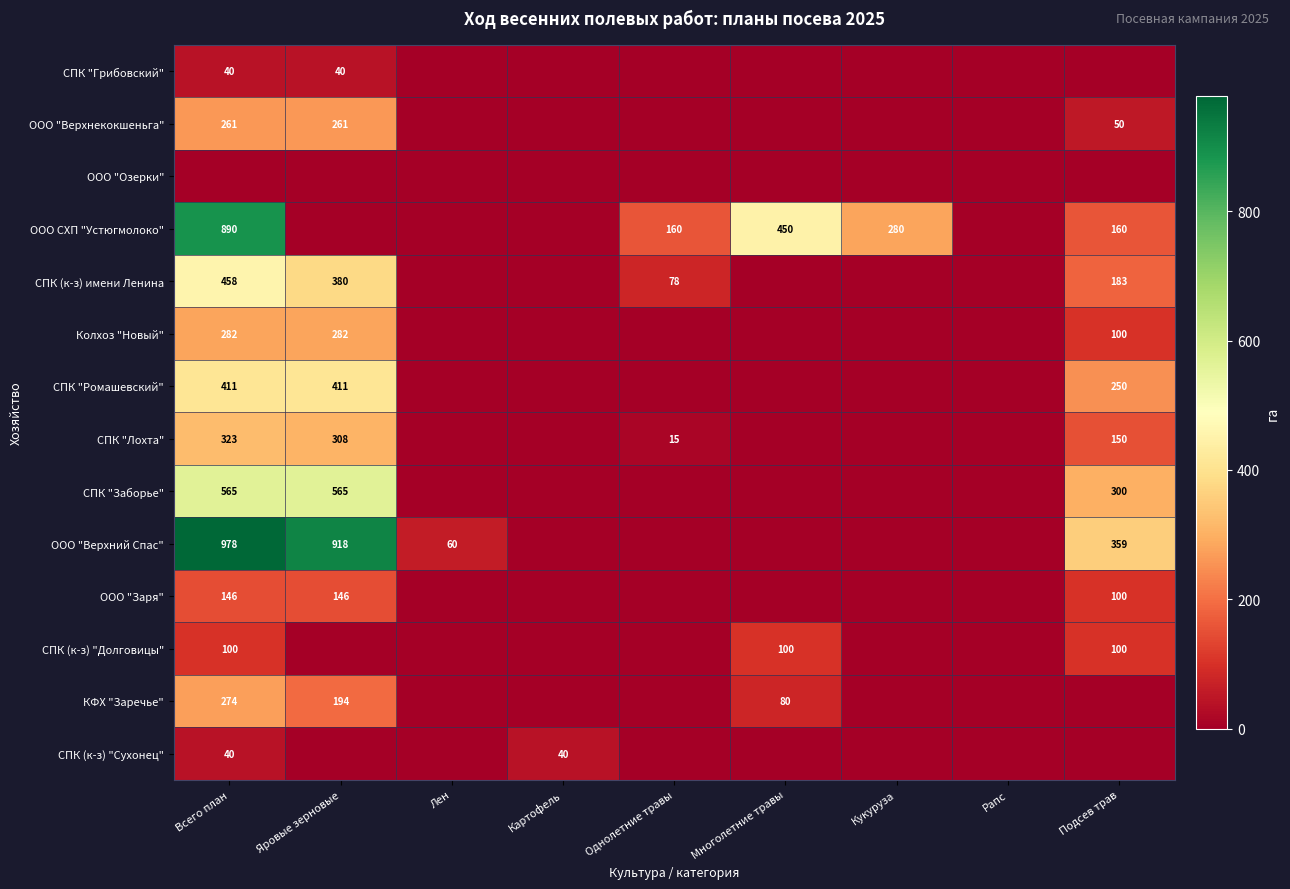

At which category is the sum across all series the highest?

Всего план